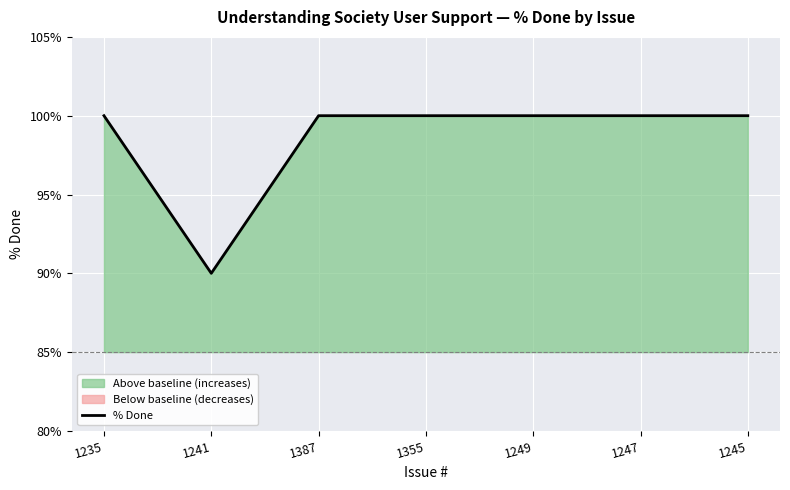

What is the sum of all values?

690